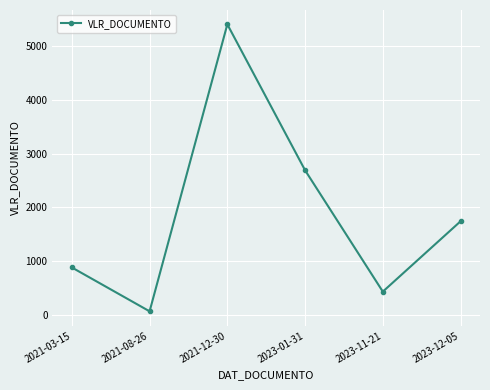

What is the label of the 1st point from the right?

2023-12-05